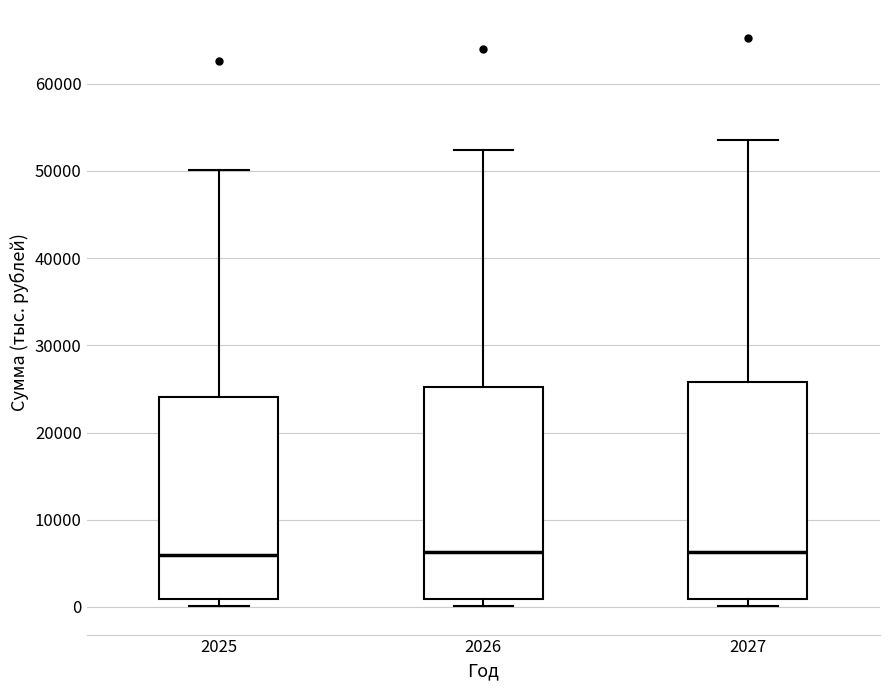

Where does the median line of the box at x = 2026 sit on the y-axis? The values are not printed on the chart, so give them approximately, as read against the axis.

6000